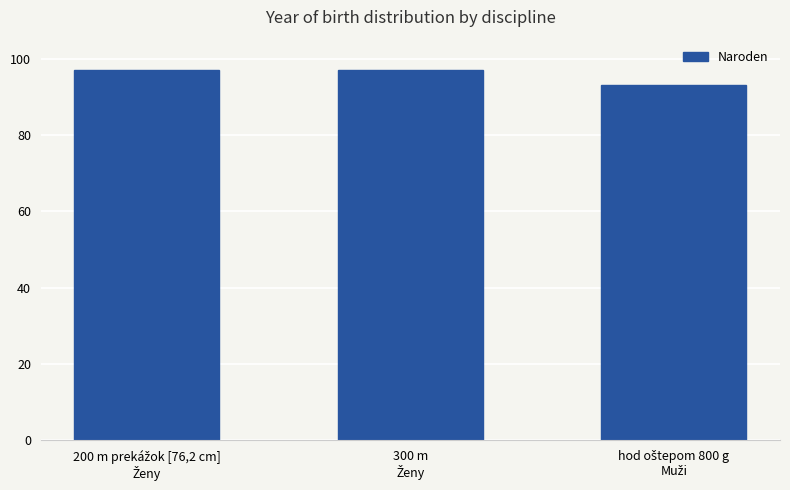

Are the bars grouped side by side (vs. stacked)?

No